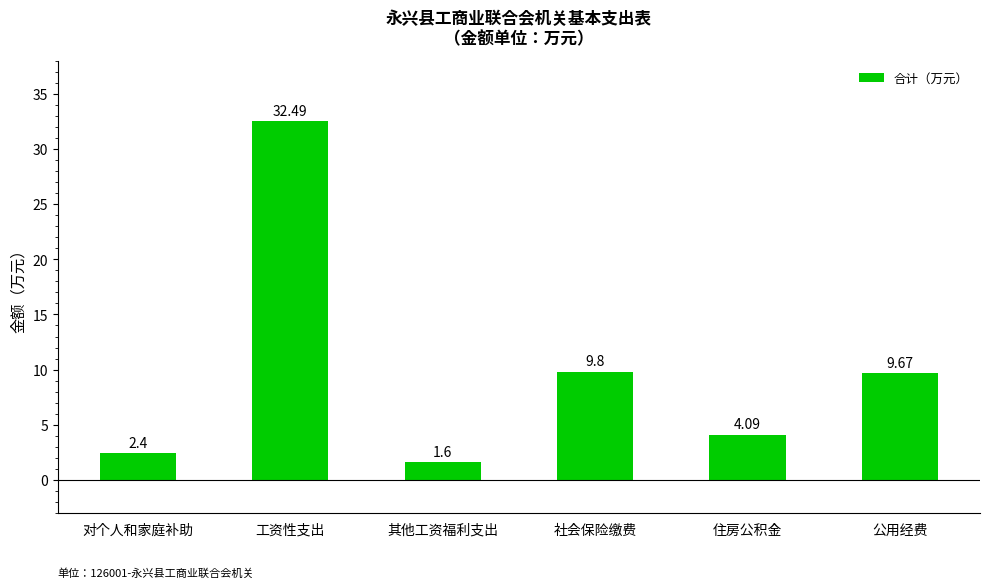

At which category does the chart reach its peak across all series?

工资性支出